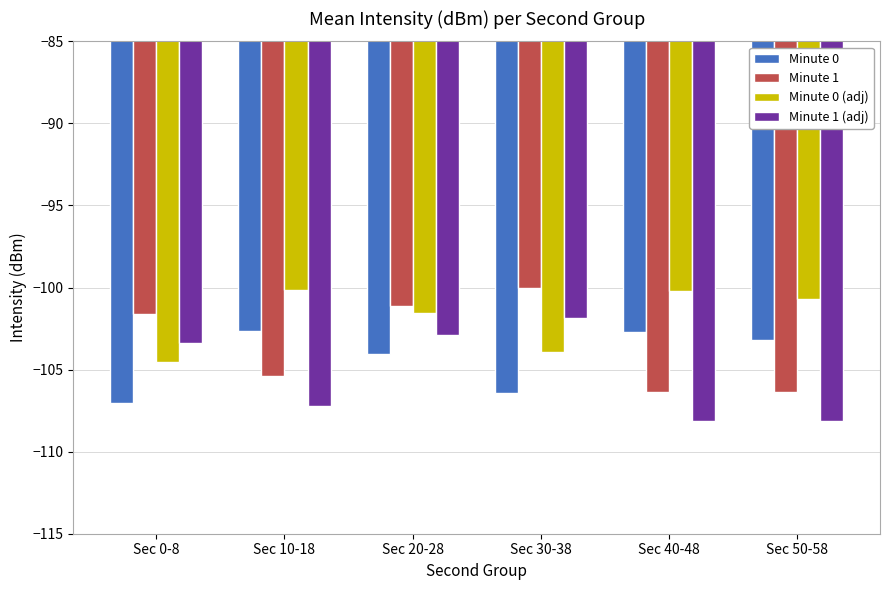

True or false: Minute 1 (adj) has a value of -101.8 at Sec 30-38.

True